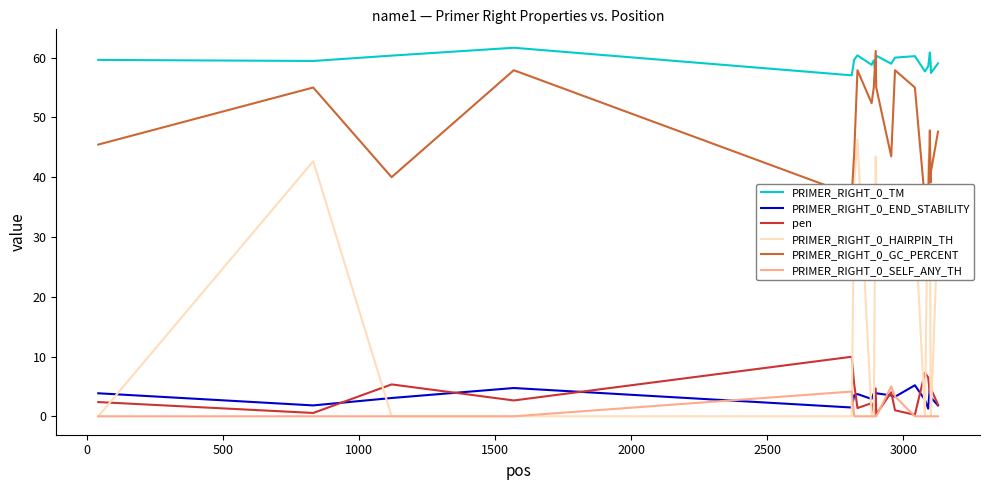

True or false: PRIMER_RIGHT_0_END_STABILITY and PRIMER_RIGHT_0_TM intersect in this chart.

False